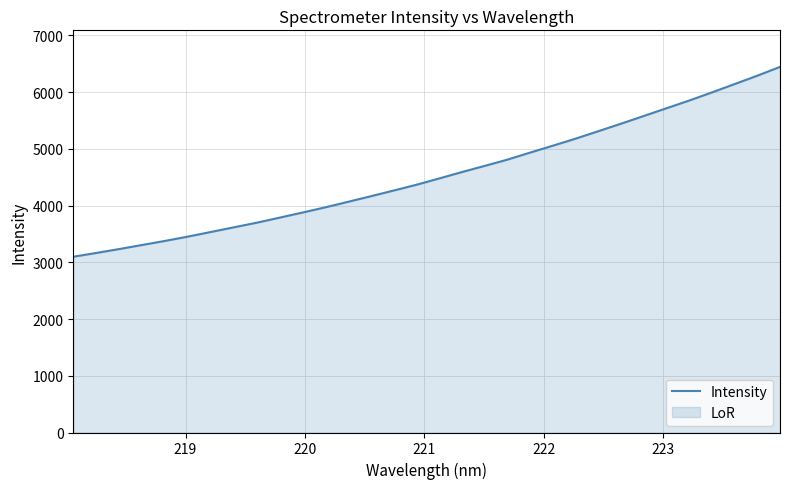

What is the smallest value displayed?

3097.3